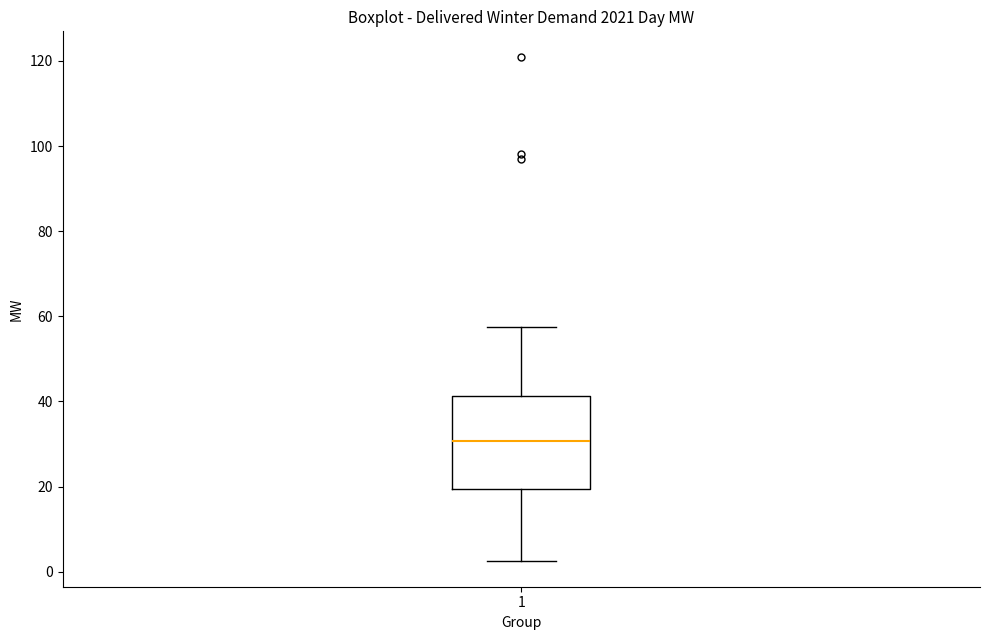

Transcribe this box plot: give where the median line is, the range the box spans, and where the two whiskers end, as read against the y-axis. The values are not printed on the chart, so give them approximately, as read against the axis.

median 30, box 20 to 42, whiskers 2 to 58